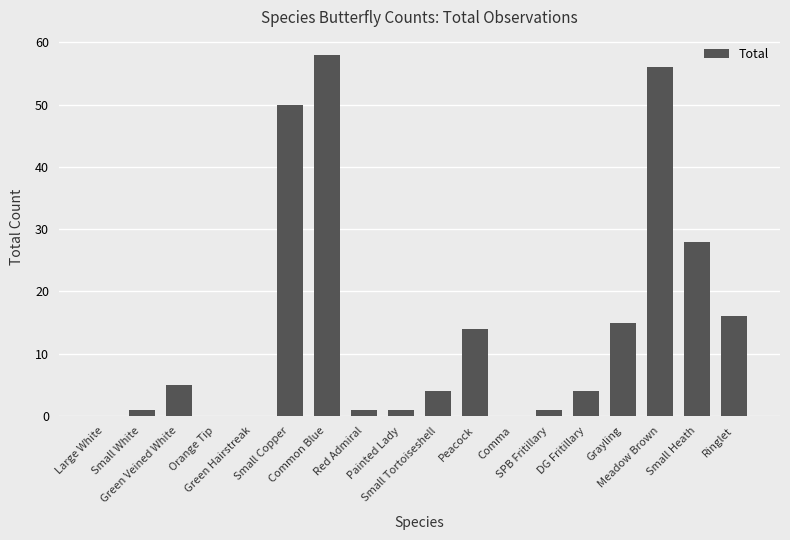

What is the greatest value displayed?

58